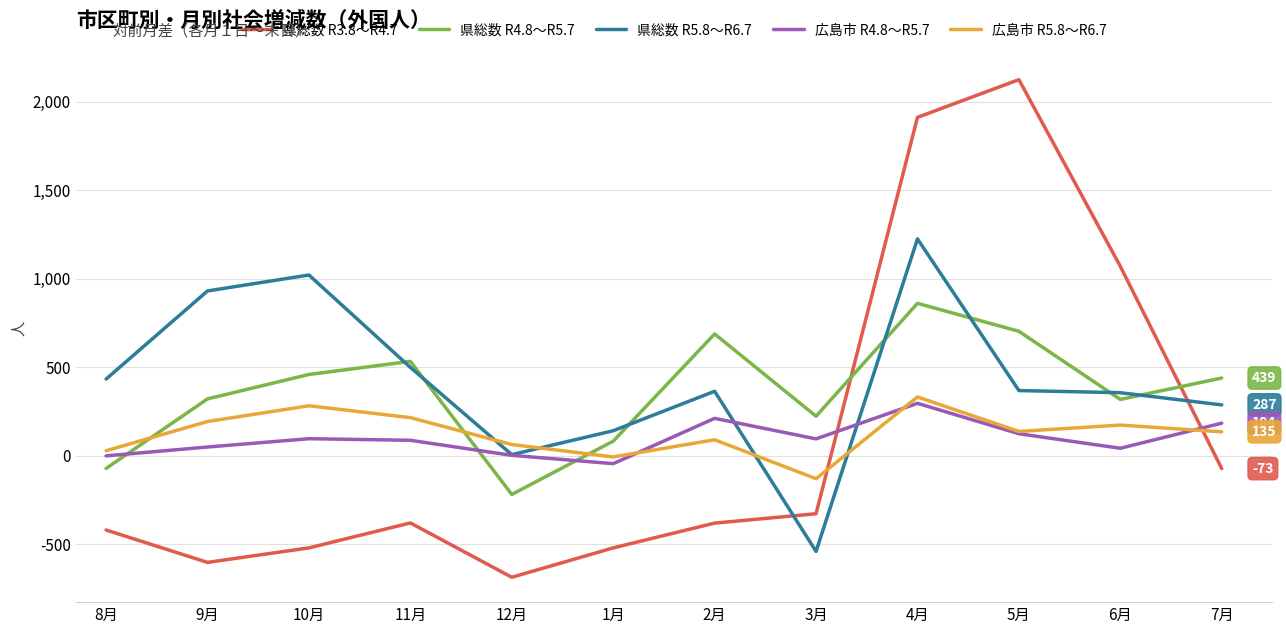

Is the value of 県総数 R3.8～R4.7 at 2月 greater than the value of 広島市 R5.8～R6.7 at 3月?

No